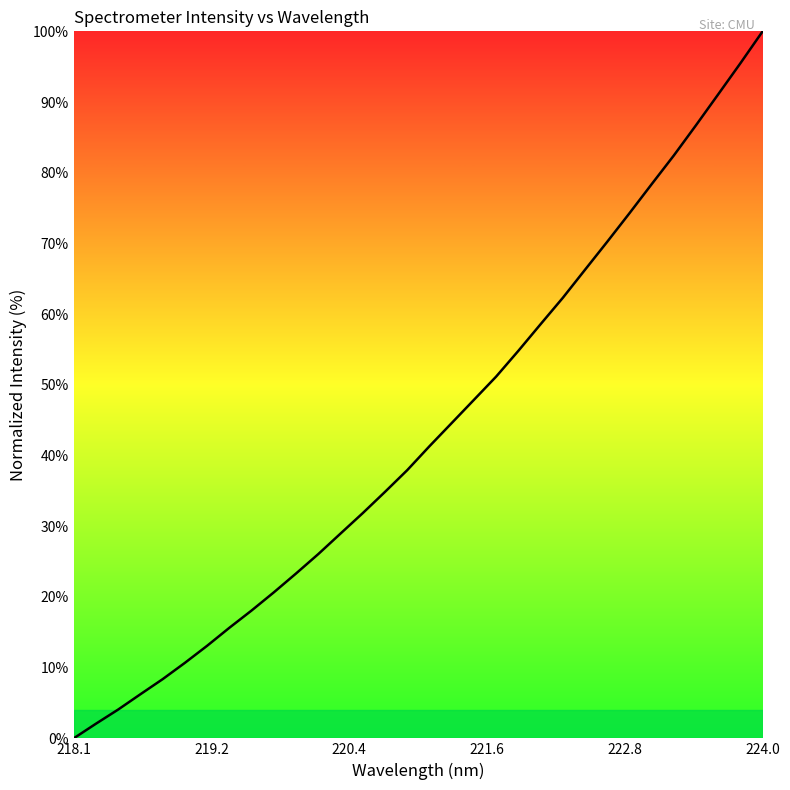

What is the maximum value shown in the chart?

100.0